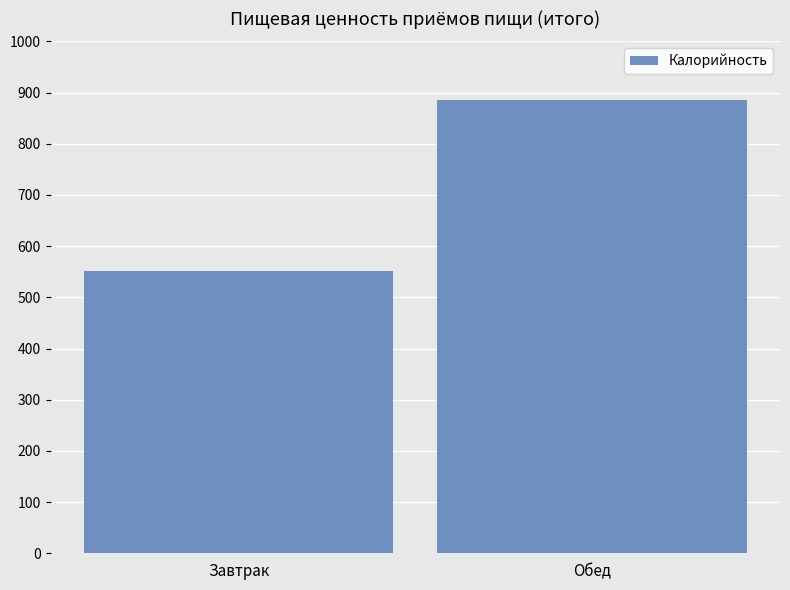

List the labels in order of value, largest first.

Обед, Завтрак